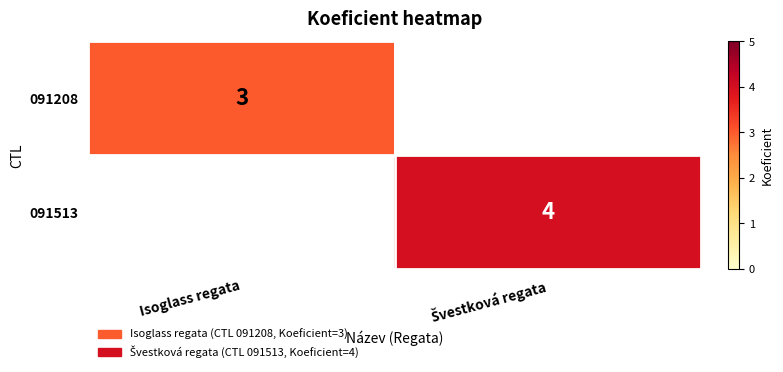

At how many categories does at least one series exceed 3?

1